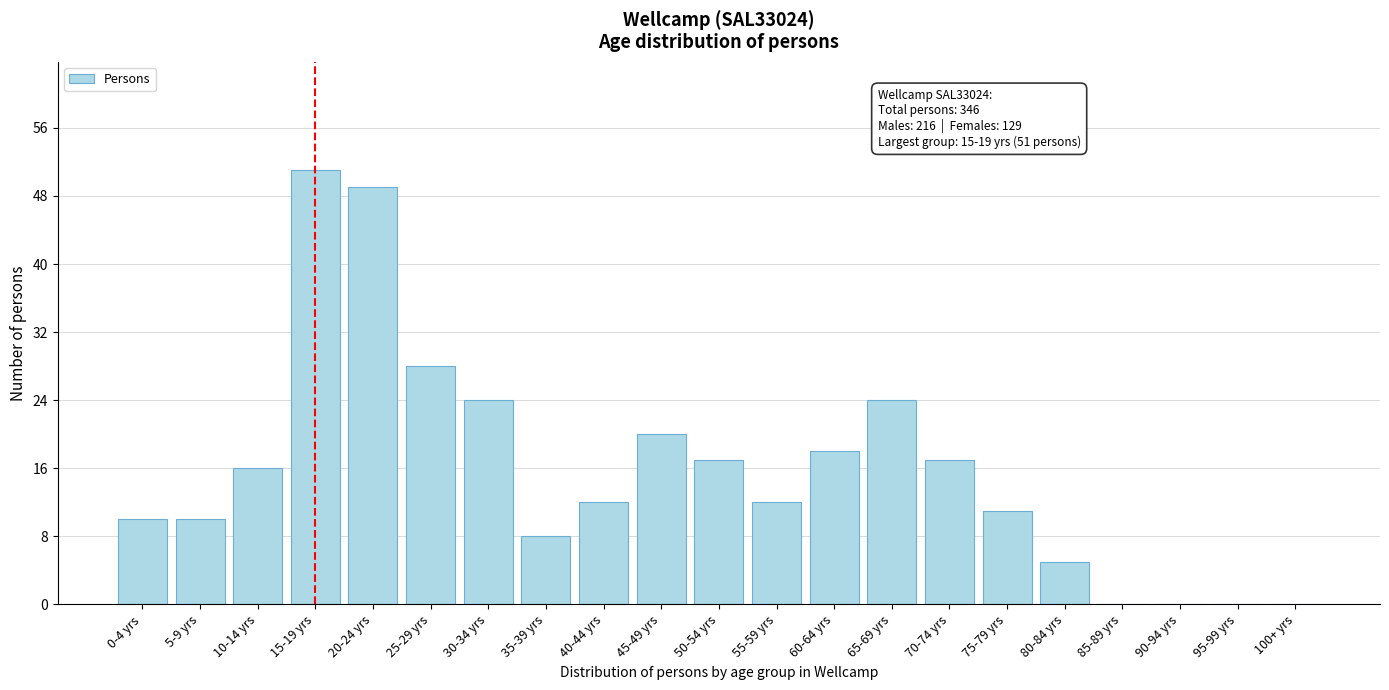

Reading left to right, what are all the values shown in this chart?

0-4 yrs=10	5-9 yrs=10	10-14 yrs=16	15-19 yrs=51	20-24 yrs=49	25-29 yrs=28	30-34 yrs=24	35-39 yrs=8	40-44 yrs=12	45-49 yrs=20	50-54 yrs=17	55-59 yrs=12	60-64 yrs=18	65-69 yrs=24	70-74 yrs=17	75-79 yrs=11	80-84 yrs=5	85-89 yrs=0	90-94 yrs=0	95-99 yrs=0	100+ yrs=0